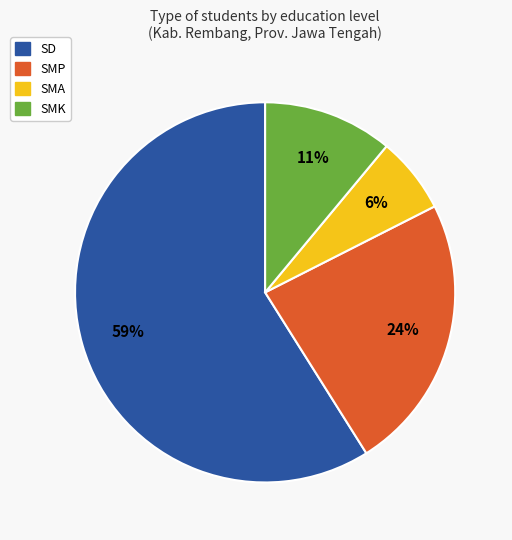

Is it true that SD is 59% of the pie?

True